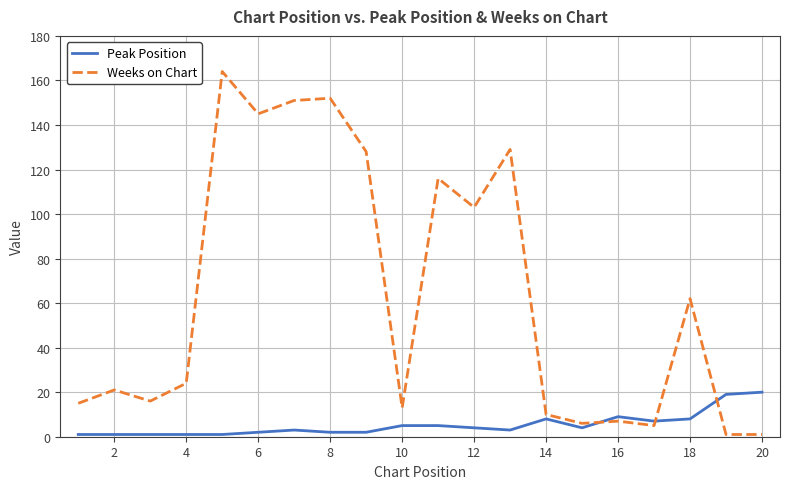

How many values in the Peak Position series are below 4?

10